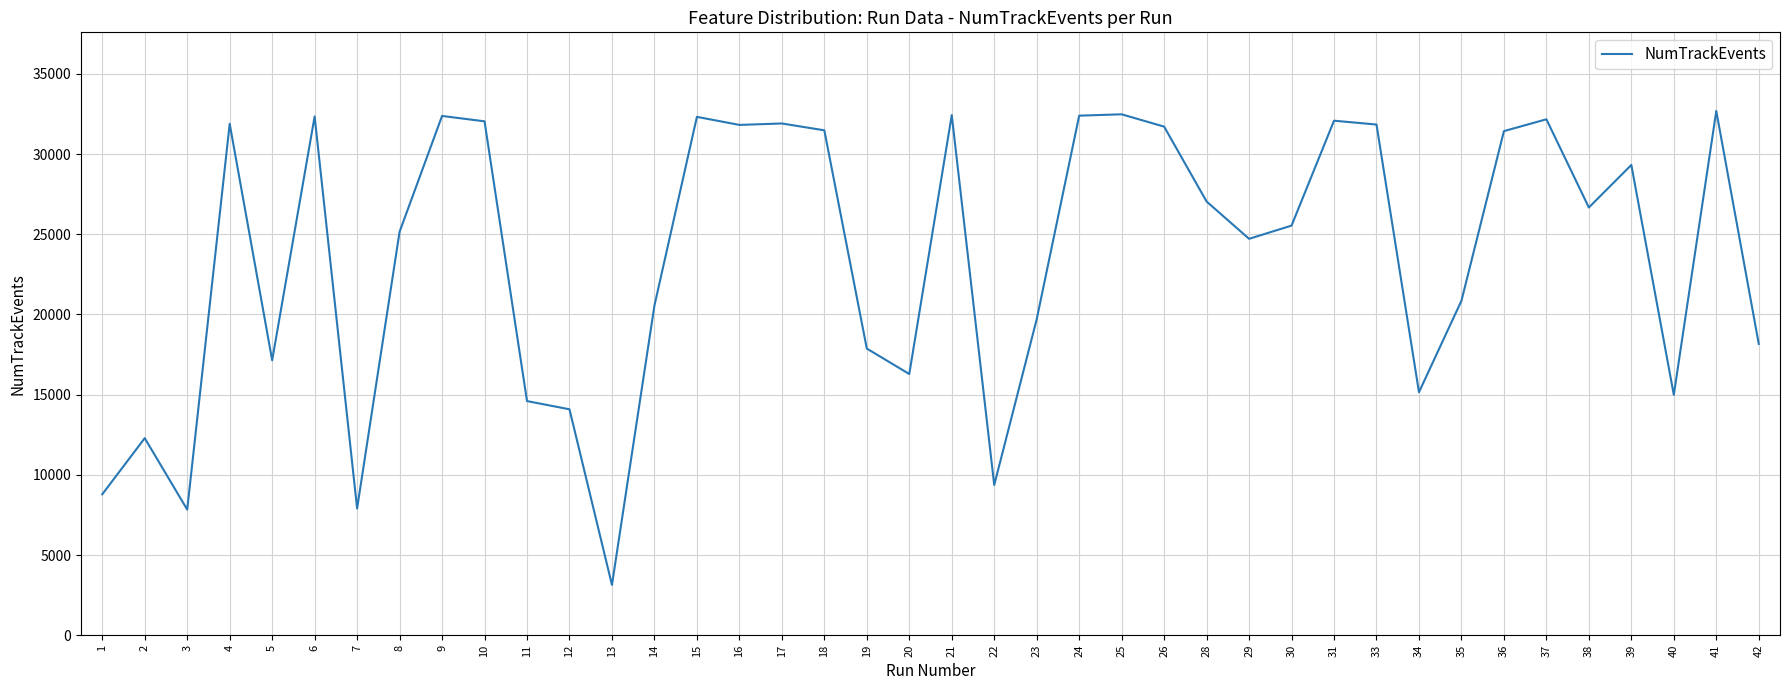

What is the change in value from 7 to 29?

+16816